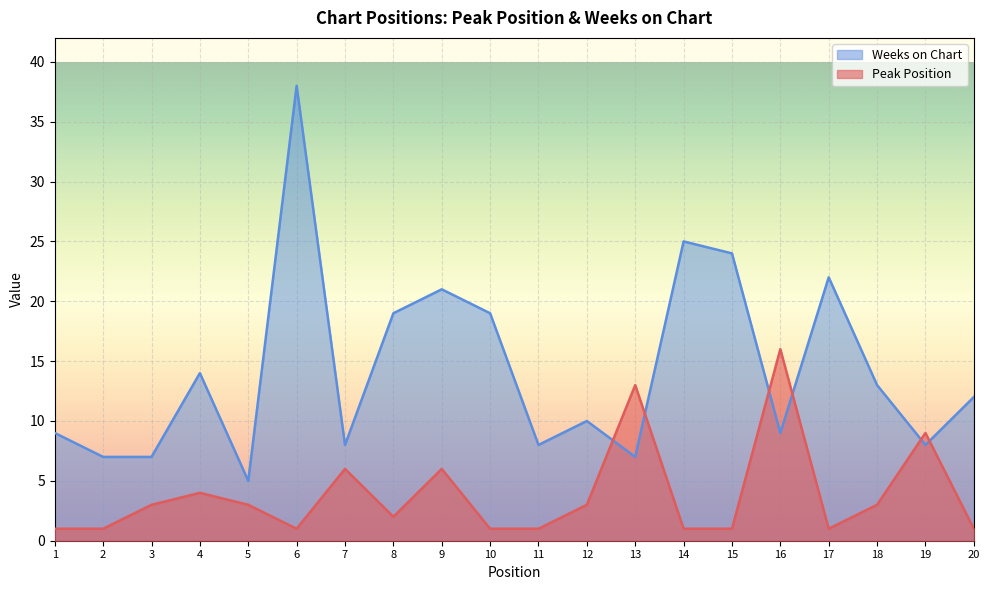

What is the spread (max minus min) of values at 3?

4